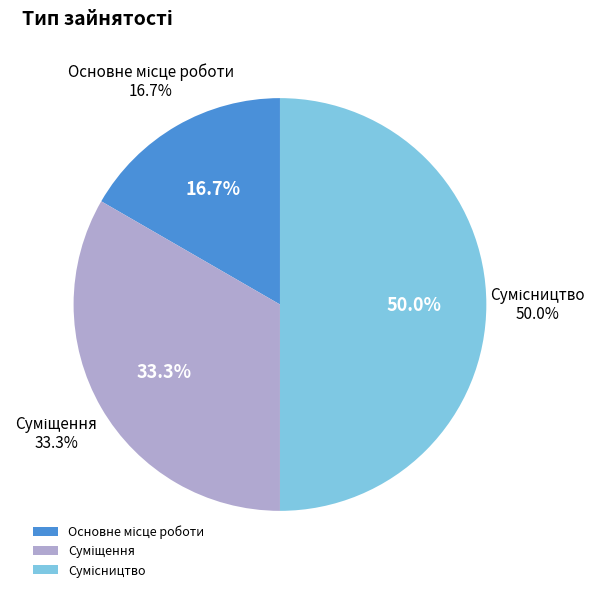

The Суміщення slice represents 22% of the pie. True or false?

False